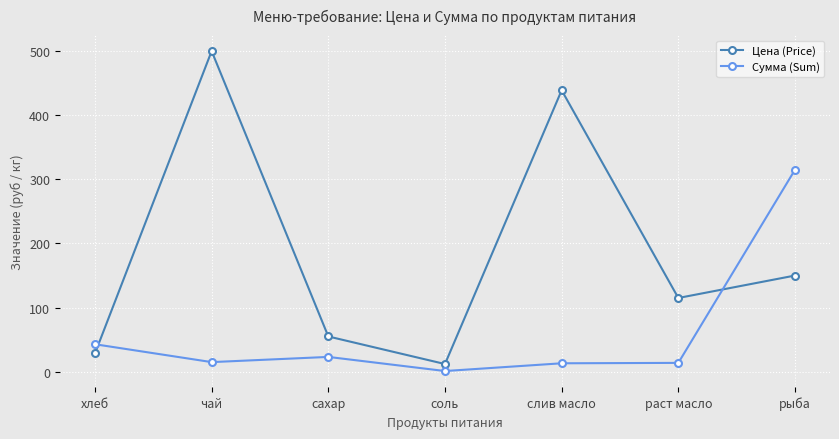

What is the difference between the maximum and second lowest values in the Цена (Price) series?

471.4